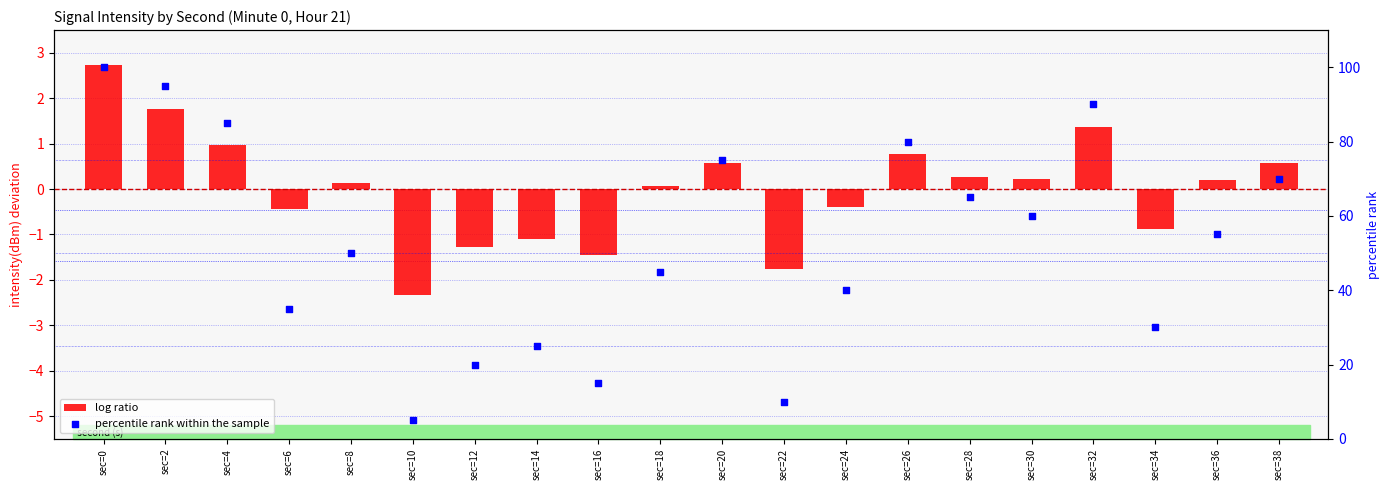

Which series has the largest total across all categories?

percentile rank within the sample